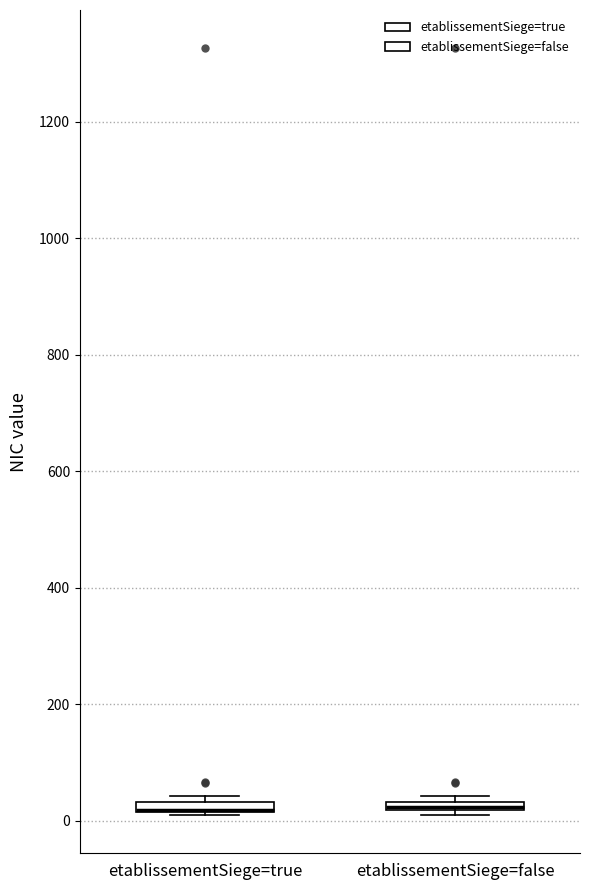

Where is the lower edge of the box for etablissementSiege=false on the y-axis? The values are not printed on the chart, so give them approximately, as read against the axis.

20